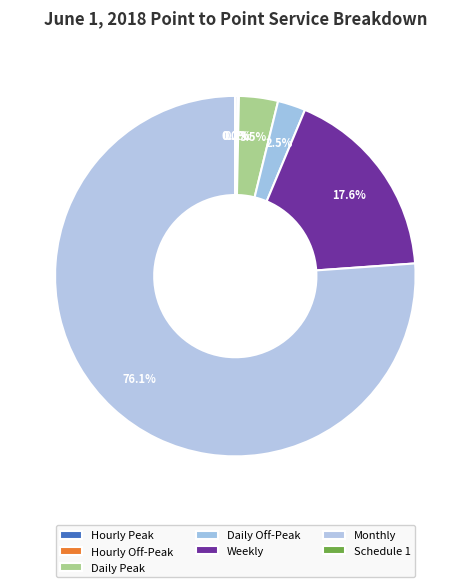

To the nearest percent, what portion does Monthly represent?

76%